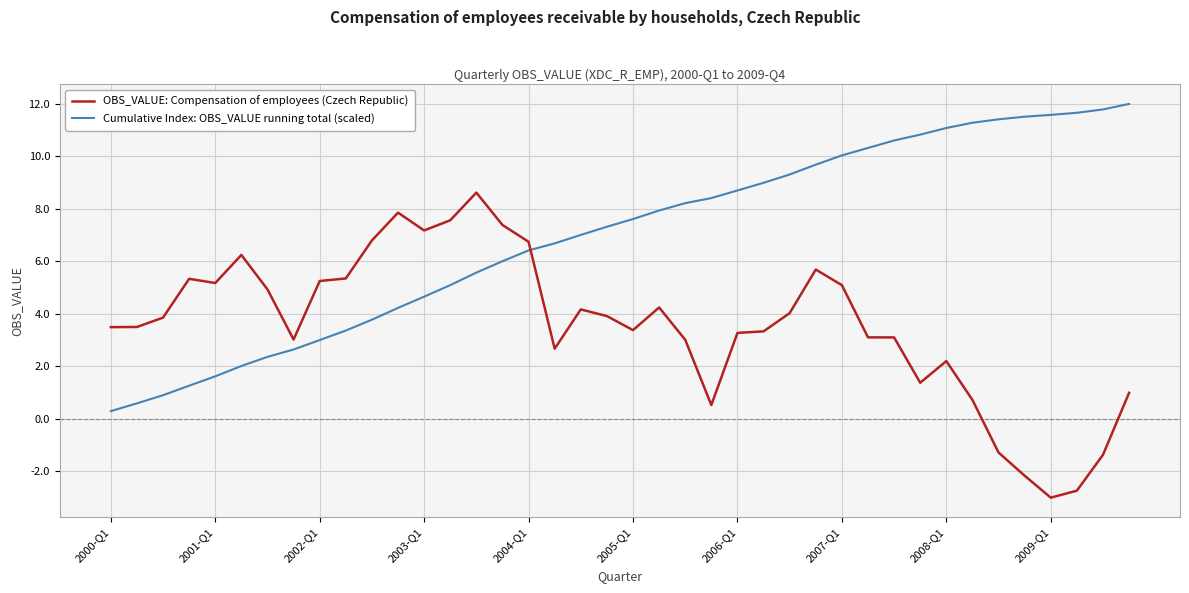

Which series has the largest total across all categories?

Cumulative Index: OBS_VALUE running total (scaled)